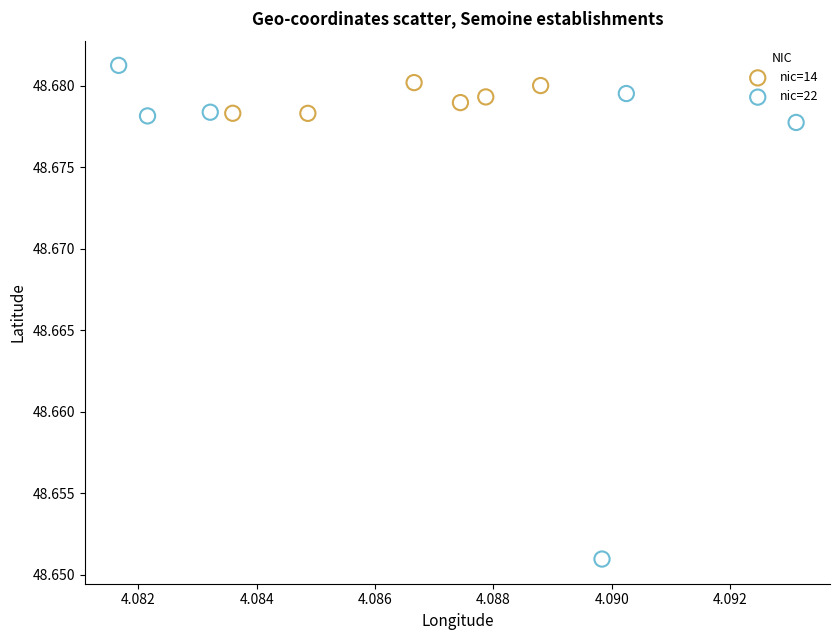

Which series reaches the minimum Y coordinate?

nic=22